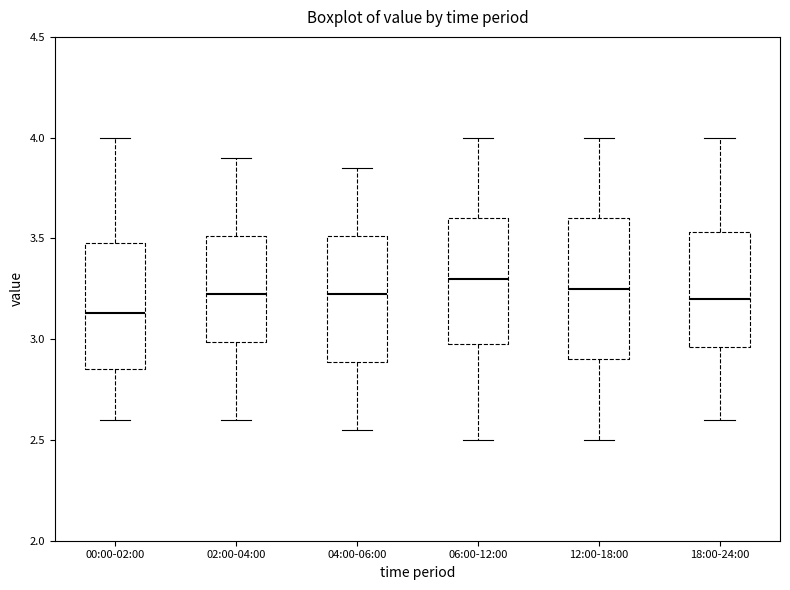

Reading left to right, read every box against the y-axis: the position of its median line, the range the box covers, and the ends of its whiskers. The values are not printed on the chart, so give them approximately, as read against the axis.

00:00-02:00: median 3.15, box 2.85 to 3.50, whiskers 2.60 to 4.00
02:00-04:00: median 3.25, box 3.00 to 3.50, whiskers 2.60 to 3.90
04:00-06:00: median 3.25, box 2.90 to 3.50, whiskers 2.55 to 3.85
06:00-12:00: median 3.30, box 3.00 to 3.60, whiskers 2.50 to 4.00
12:00-18:00: median 3.25, box 2.90 to 3.60, whiskers 2.50 to 4.00
18:00-24:00: median 3.20, box 2.95 to 3.55, whiskers 2.60 to 4.00